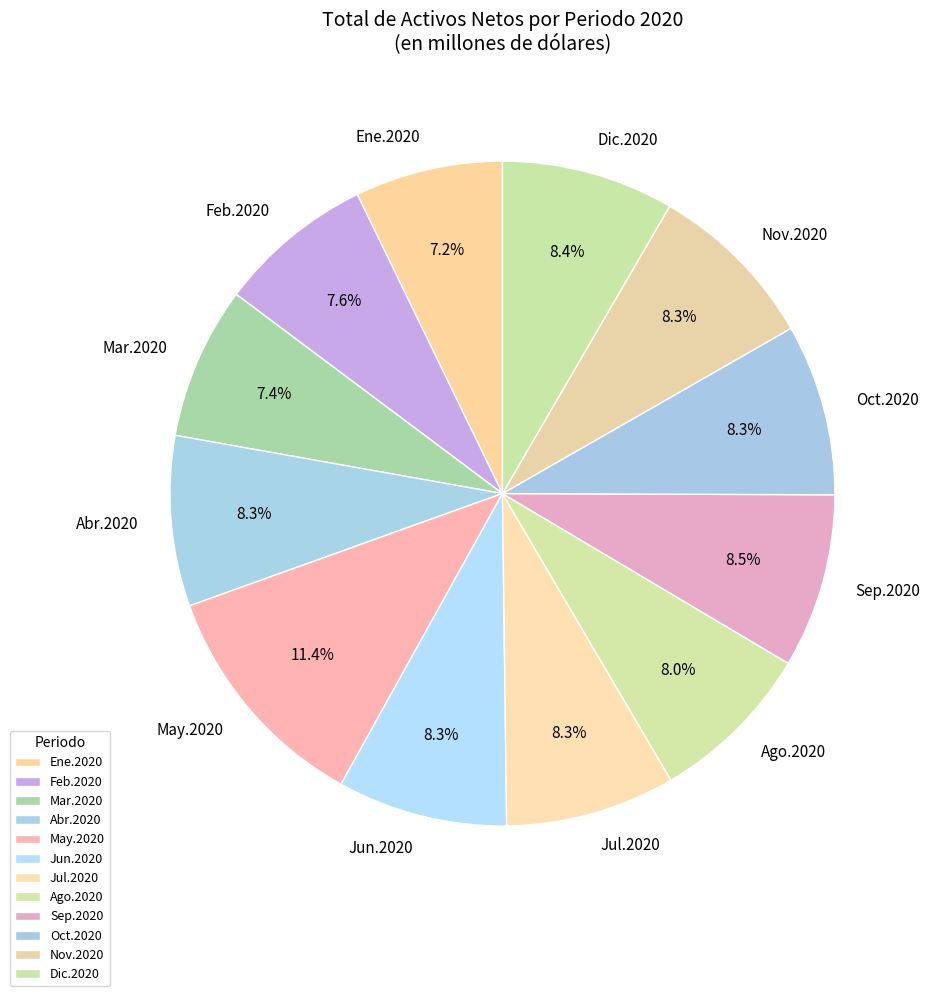

How much of the chart is everything except Ene.2020?

92.8%